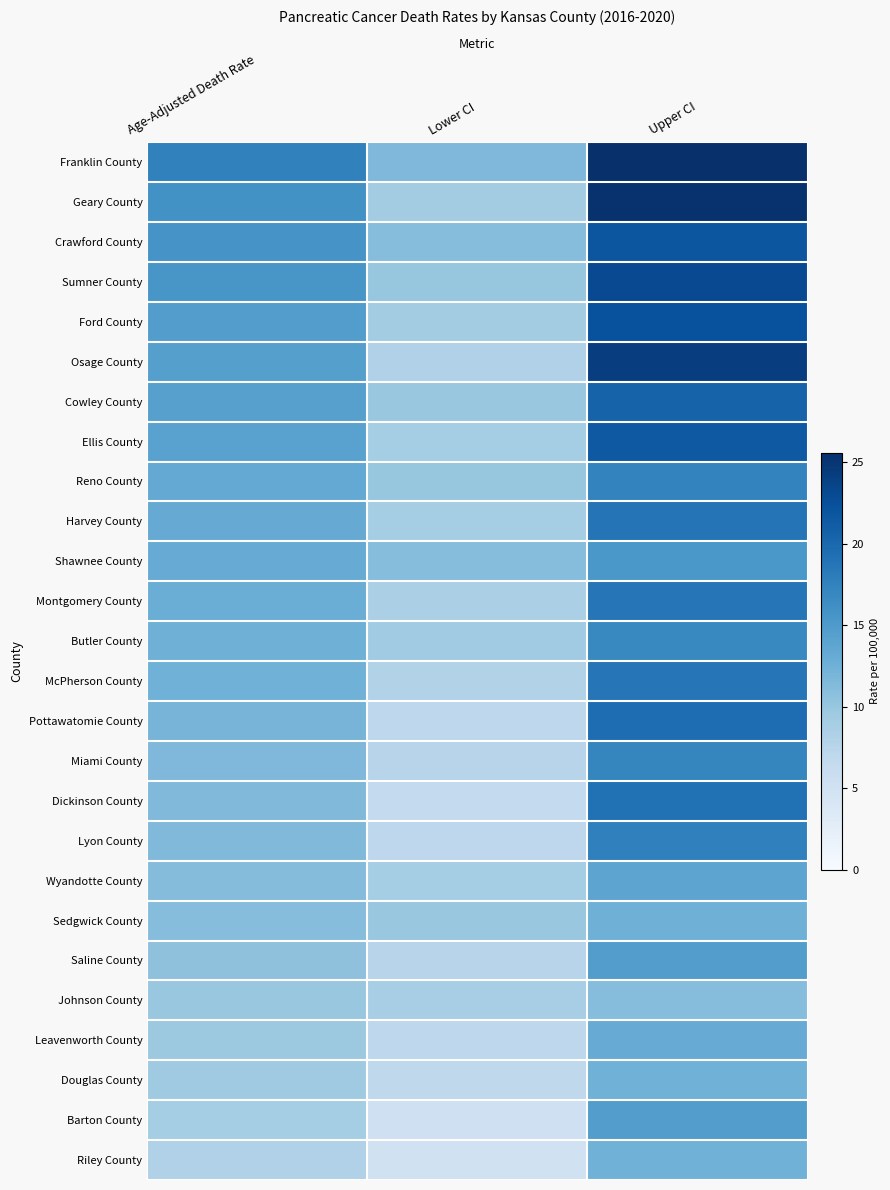

Reading right to left, list all the values displayed in this chart.

Franklin County: Upper CI=25.6	Lower CI=11.6	Age-Adjusted Death Rate=17.5
Geary County: Upper CI=25.3	Lower CI=9.2	Age-Adjusted Death Rate=15.9
Crawford County: Upper CI=21.8	Lower CI=11.0	Age-Adjusted Death Rate=15.6
Sumner County: Upper CI=23.0	Lower CI=10.0	Age-Adjusted Death Rate=15.4
Ford County: Upper CI=22.4	Lower CI=9.2	Age-Adjusted Death Rate=14.7
Osage County: Upper CI=24.2	Lower CI=8.2	Age-Adjusted Death Rate=14.4
Cowley County: Upper CI=20.5	Lower CI=9.8	Age-Adjusted Death Rate=14.3
Ellis County: Upper CI=21.5	Lower CI=9.0	Age-Adjusted Death Rate=14.2
Reno County: Upper CI=17.3	Lower CI=10.1	Age-Adjusted Death Rate=13.3
Harvey County: Upper CI=18.8	Lower CI=9.1	Age-Adjusted Death Rate=13.2
Shawnee County: Upper CI=15.3	Lower CI=11.0	Age-Adjusted Death Rate=13.0
Montgomery County: Upper CI=18.7	Lower CI=8.5	Age-Adjusted Death Rate=12.8
Butler County: Upper CI=16.8	Lower CI=9.3	Age-Adjusted Death Rate=12.6
McPherson County: Upper CI=18.6	Lower CI=8.0	Age-Adjusted Death Rate=12.4
Pottawatomie County: Upper CI=19.5	Lower CI=7.1	Age-Adjusted Death Rate=12.1
Miami County: Upper CI=17.2	Lower CI=7.6	Age-Adjusted Death Rate=11.6
Dickinson County: Upper CI=19.1	Lower CI=6.6	Age-Adjusted Death Rate=11.4
Lyon County: Upper CI=17.6	Lower CI=7.1	Age-Adjusted Death Rate=11.4
Wyandotte County: Upper CI=13.8	Lower CI=9.0	Age-Adjusted Death Rate=11.2
Sedgwick County: Upper CI=12.5	Lower CI=9.9	Age-Adjusted Death Rate=11.1
Saline County: Upper CI=14.6	Lower CI=7.6	Age-Adjusted Death Rate=10.6
Johnson County: Upper CI=11.0	Lower CI=8.8	Age-Adjusted Death Rate=9.8
Leavenworth County: Upper CI=13.0	Lower CI=7.1	Age-Adjusted Death Rate=9.7
Douglas County: Upper CI=12.4	Lower CI=6.9	Age-Adjusted Death Rate=9.4
Barton County: Upper CI=14.6	Lower CI=5.3	Age-Adjusted Death Rate=9.0
Riley County: Upper CI=12.4	Lower CI=5.1	Age-Adjusted Death Rate=8.2